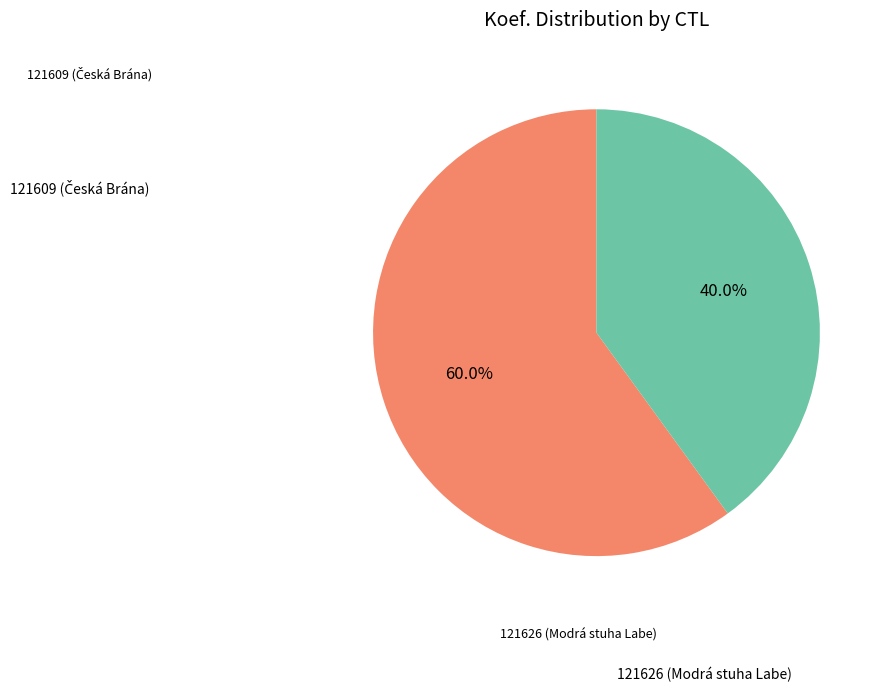

Combined, do 121609 and 121626 account for over 50%?

Yes